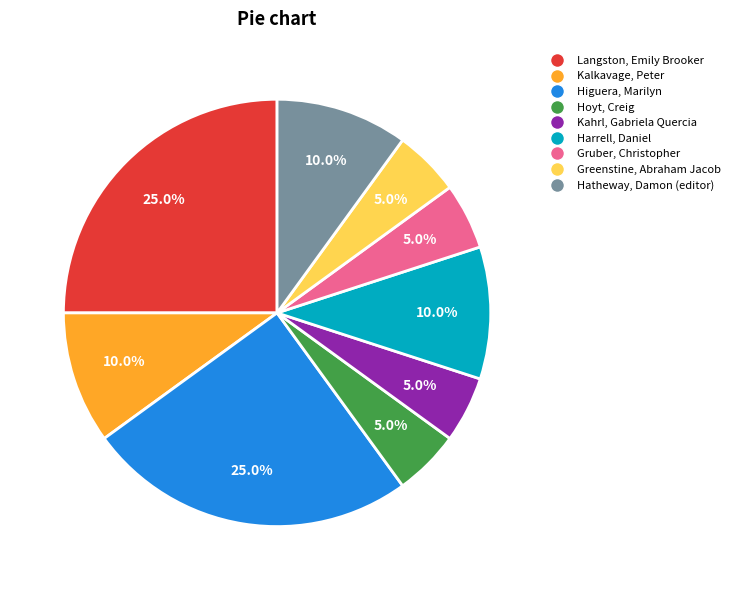

How many segments does this pie chart have?

9